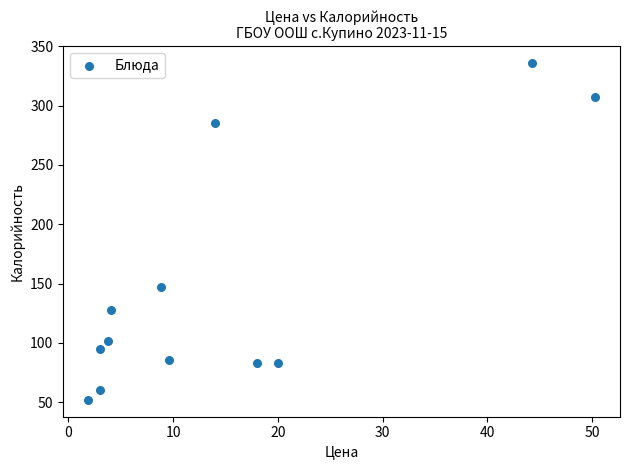

What is the range of Y values (max minus min)?

284